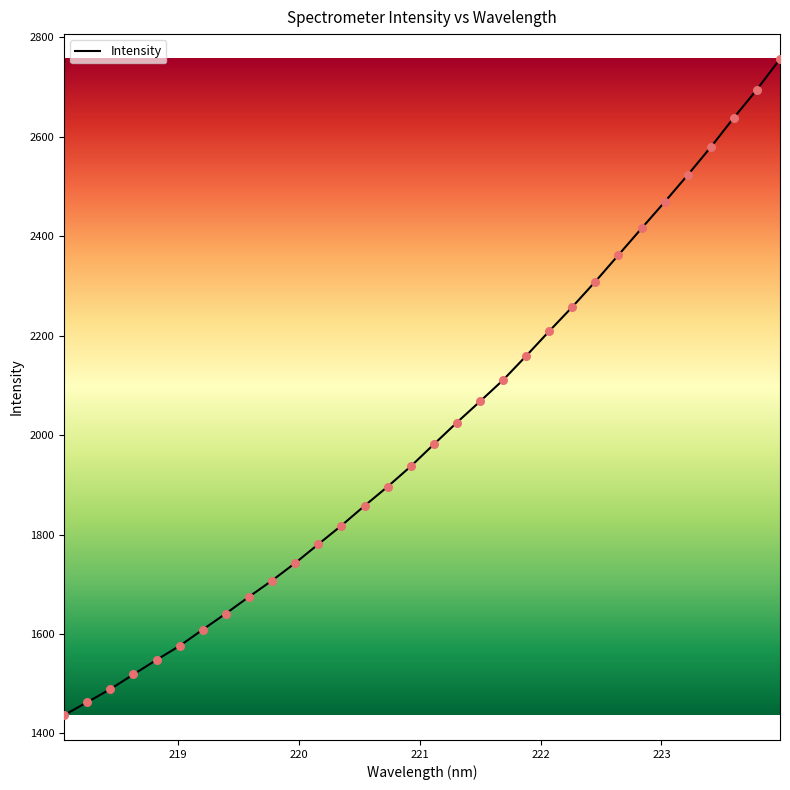

What is the minimum value shown in the chart?

1436.7